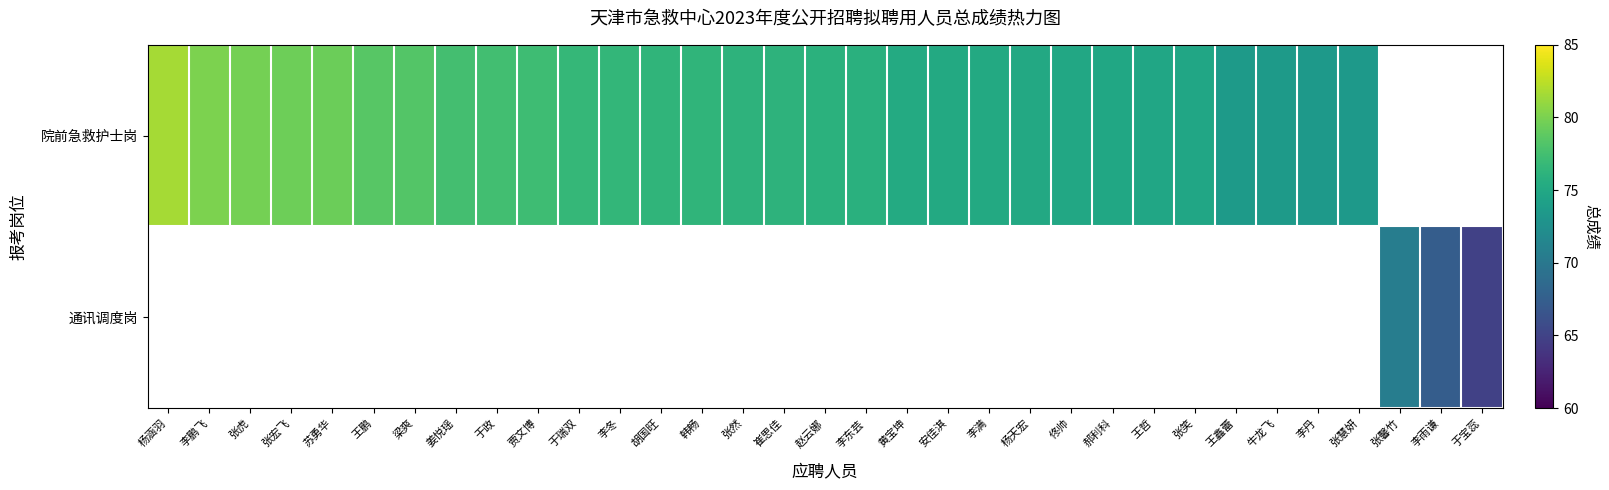

Is it true that 院前急救护士岗 equals 54.0 at 杨涵羽?

False